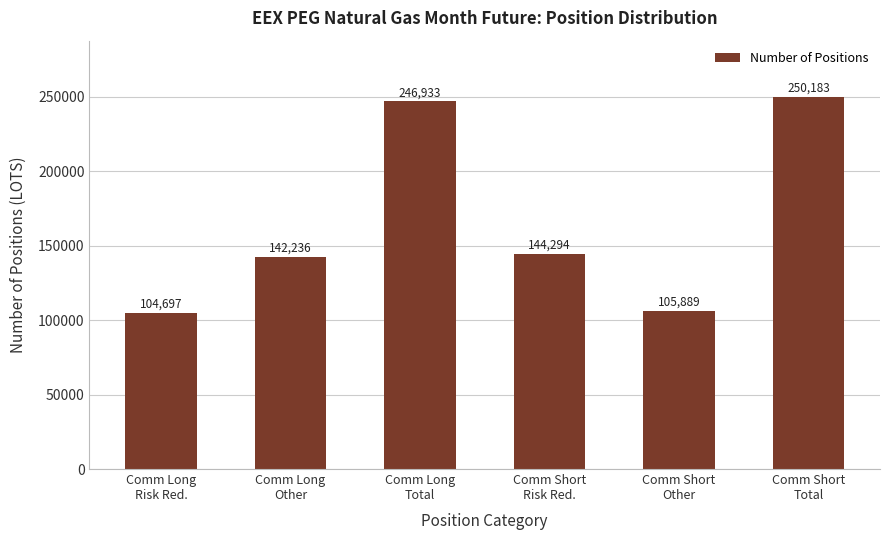

What is the difference between the maximum and minimum values?

145486